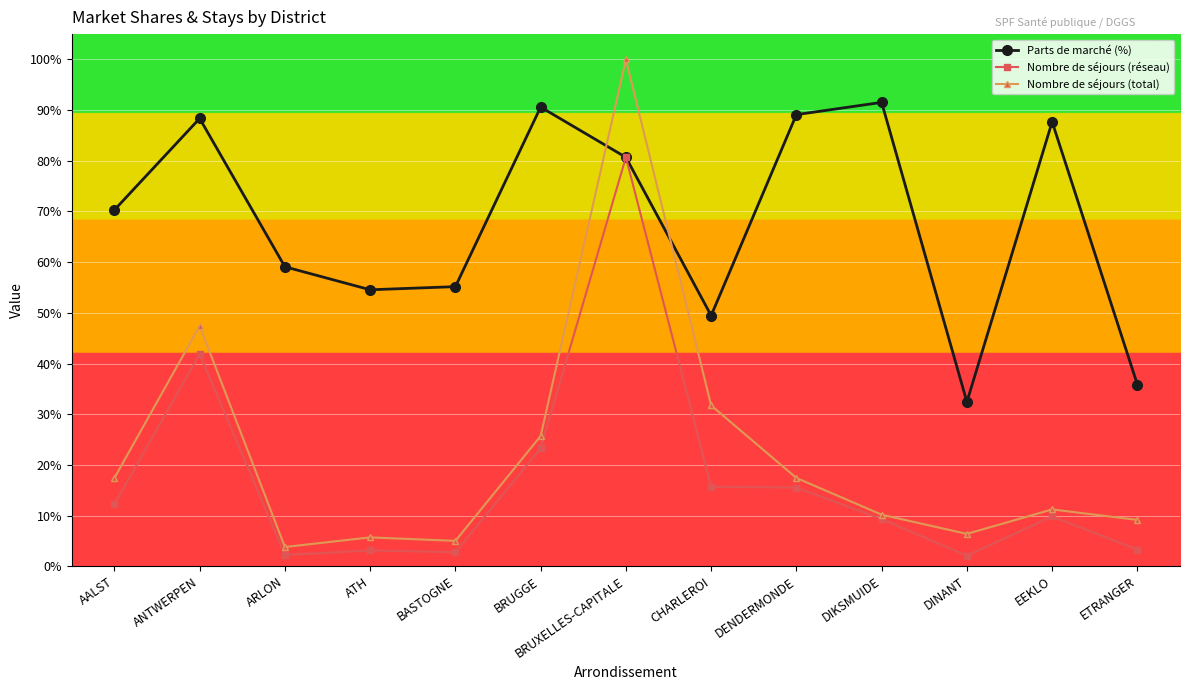

What is the total value across all series at BRUGGE?

139.6